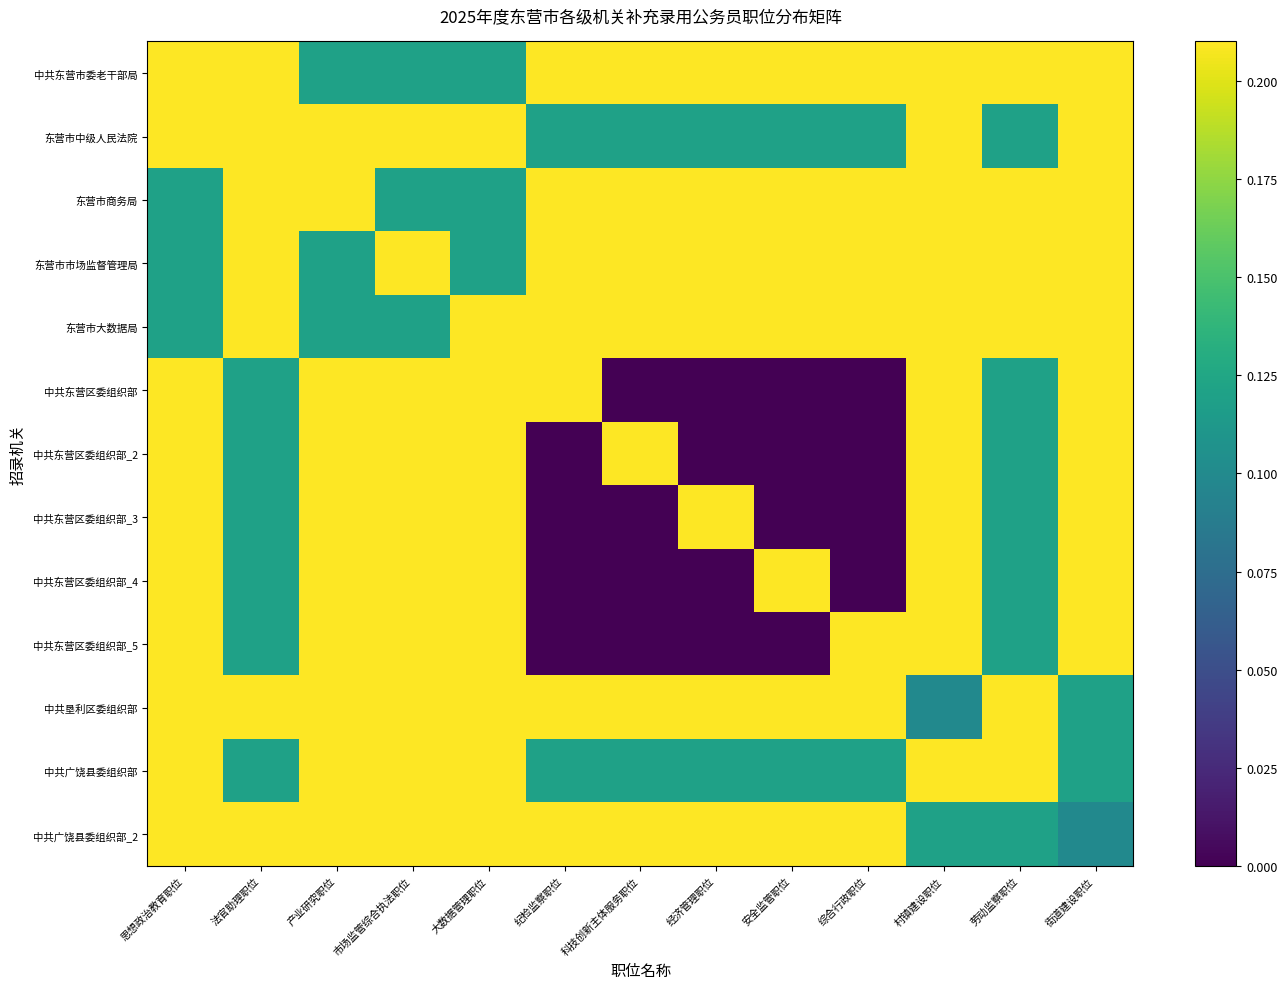

What is the difference between the highest and lowest values at 纪检监察职位?

0.5